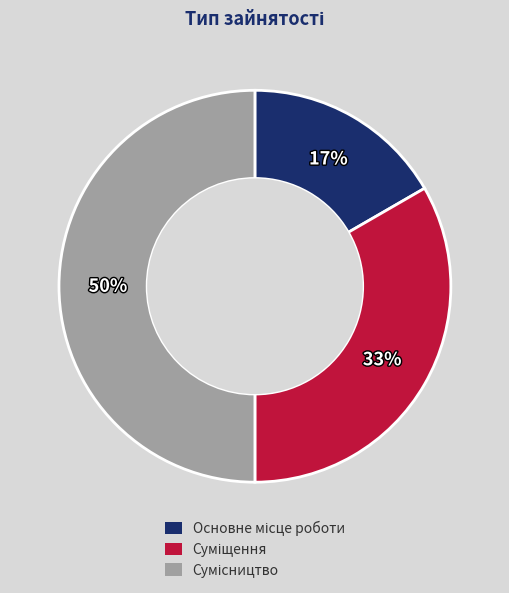

To the nearest percent, what is the difference between the largest and smallest slice percentages?

33%